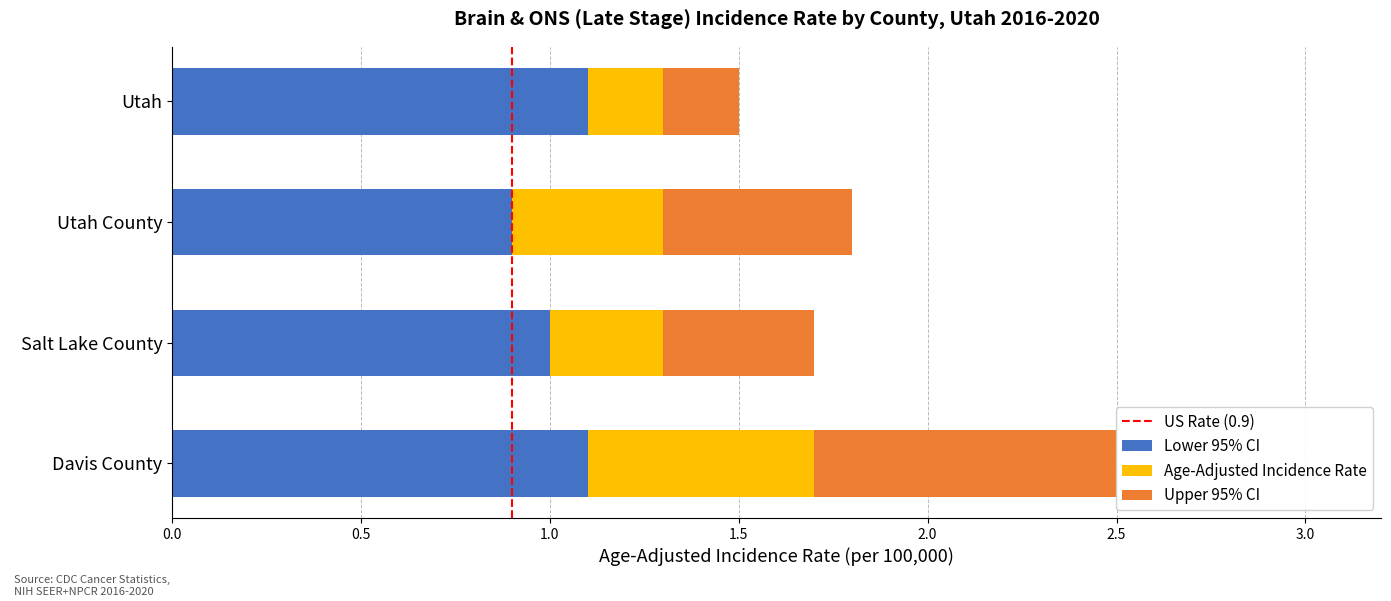

How many distinct data groups are displayed?

3